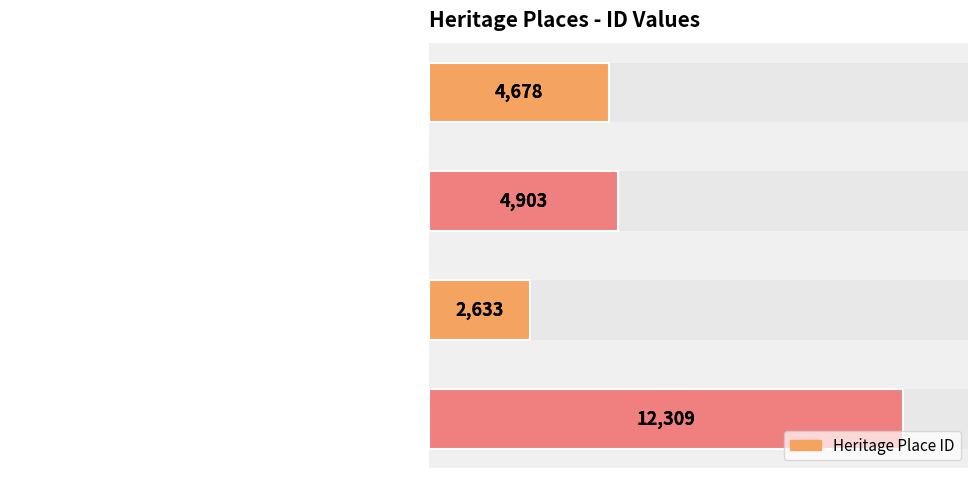

List the labels in order of value, largest first.

FORMER KEW COTTAGES, EMERALD HILL ESTATE, BUNDOORA PARK HOMESTEAD, FORMER ROYAL PARK PSYCHIATRIC HOSPITAL